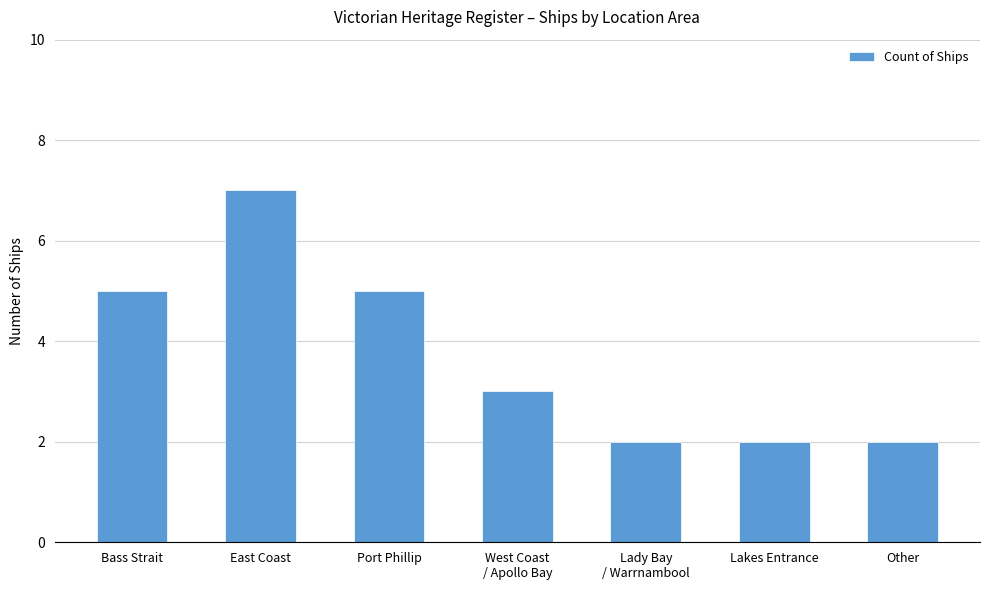

Reading left to right, what are all the values shown in this chart?

5	7	5	3	2	2	2